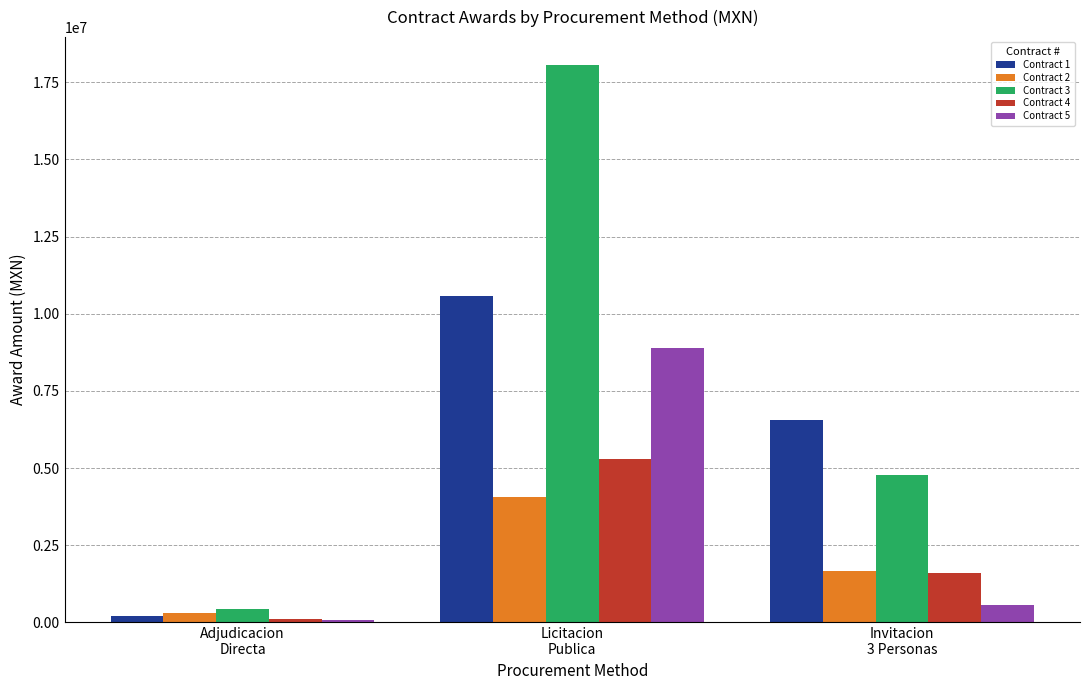

What is the sum of the Contract 2 values at Licitacion
Publica and Adjudicacion
Directa?

4347913.8